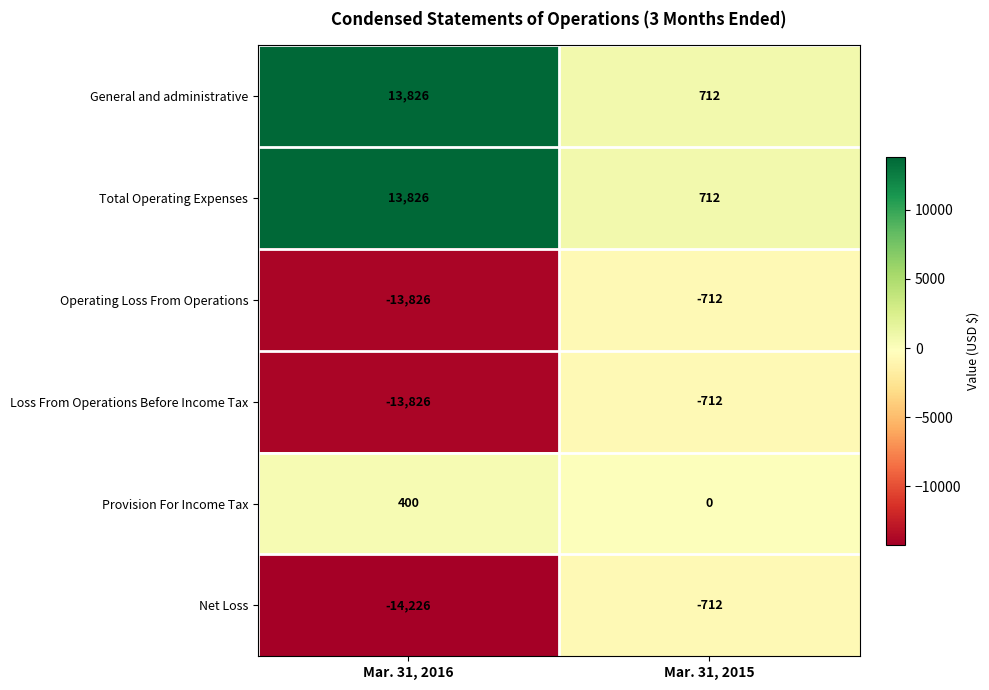

Rank the categories by Net Loss value from lowest to highest.

Mar. 31, 2016, Mar. 31, 2015